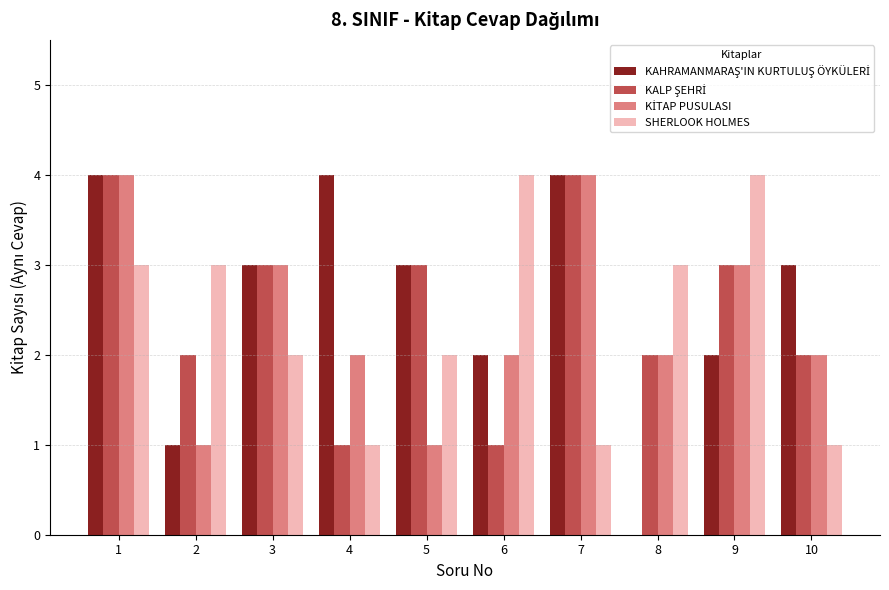

Between 4 and 9, which series saw the biggest shift?

SHERLOOK HOLMES